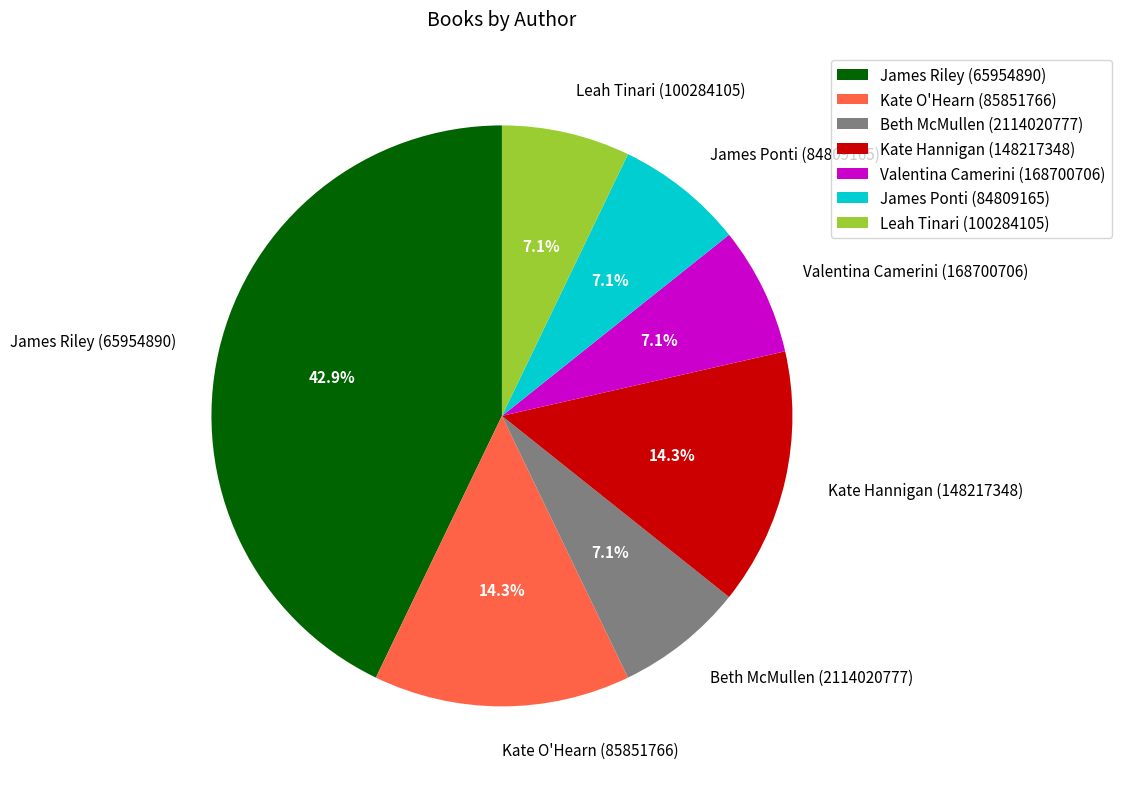

What percentage is NOT represented by James Riley (65954890)?

57.1%